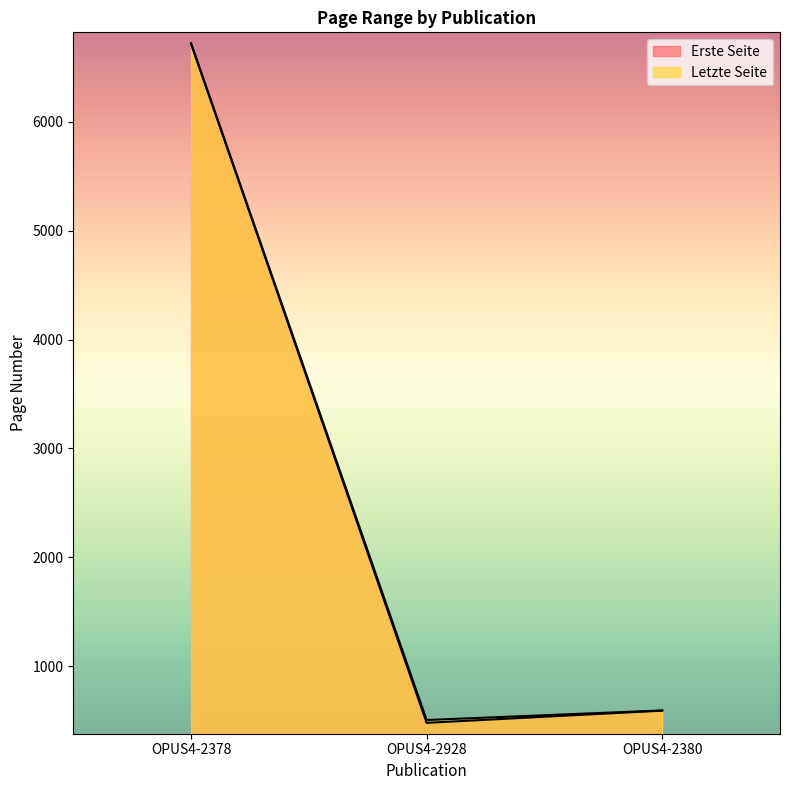

Reading right to left, list all the values displayed in this chart.

Erste Seite: OPUS4-2380=590	OPUS4-2928=478	OPUS4-2378=6719
Letzte Seite: OPUS4-2380=592	OPUS4-2928=504	OPUS4-2378=6724